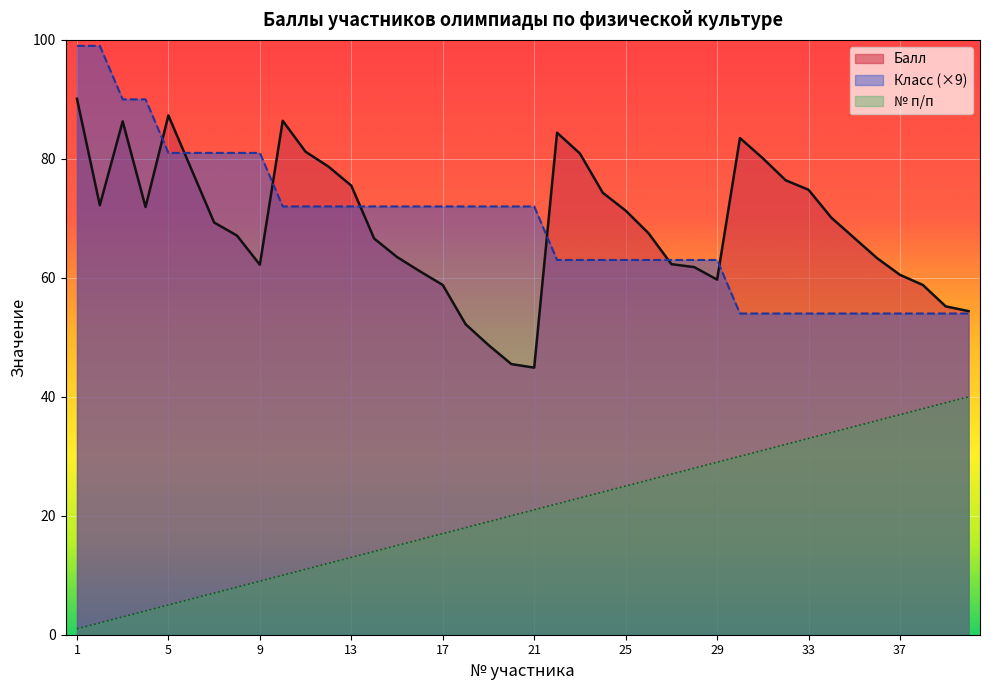

Reading left to right, transcribe all the data shown in this chart.

Балл: 1=90.1	2=72.2	3=86.3	4=71.9	5=87.3	6=78.3	7=69.3	8=67.1	9=62.2	10=86.4	11=81.2	12=78.7	13=75.5	14=66.6	15=63.5	16=61.1	17=58.8	18=52.2	19=48.7	20=45.5	21=44.9	22=84.4	23=80.9	24=74.3	25=71.3	26=67.5	27=62.3	28=61.8	29=59.7	30=83.5	31=80.1	32=76.4	33=74.8	34=70.1	35=66.7	36=63.3	37=60.5	38=58.8	39=55.2	40=54.4
Класс: 1=99.0	2=99.0	3=90.0	4=90.0	5=81.0	6=81.0	7=81.0	8=81.0	9=81.0	10=72.0	11=72.0	12=72.0	13=72.0	14=72.0	15=72.0	16=72.0	17=72.0	18=72.0	19=72.0	20=72.0	21=72.0	22=63.0	23=63.0	24=63.0	25=63.0	26=63.0	27=63.0	28=63.0	29=63.0	30=54.0	31=54.0	32=54.0	33=54.0	34=54.0	35=54.0	36=54.0	37=54.0	38=54.0	39=54.0	40=54.0
№ п/п: 1=1.0	2=2.0	3=3.0	4=4.0	5=5.0	6=6.0	7=7.0	8=8.0	9=9.0	10=10.0	11=11.0	12=12.0	13=13.0	14=14.0	15=15.0	16=16.0	17=17.0	18=18.0	19=19.0	20=20.0	21=21.0	22=22.0	23=23.0	24=24.0	25=25.0	26=26.0	27=27.0	28=28.0	29=29.0	30=30.0	31=31.0	32=32.0	33=33.0	34=34.0	35=35.0	36=36.0	37=37.0	38=38.0	39=39.0	40=40.0